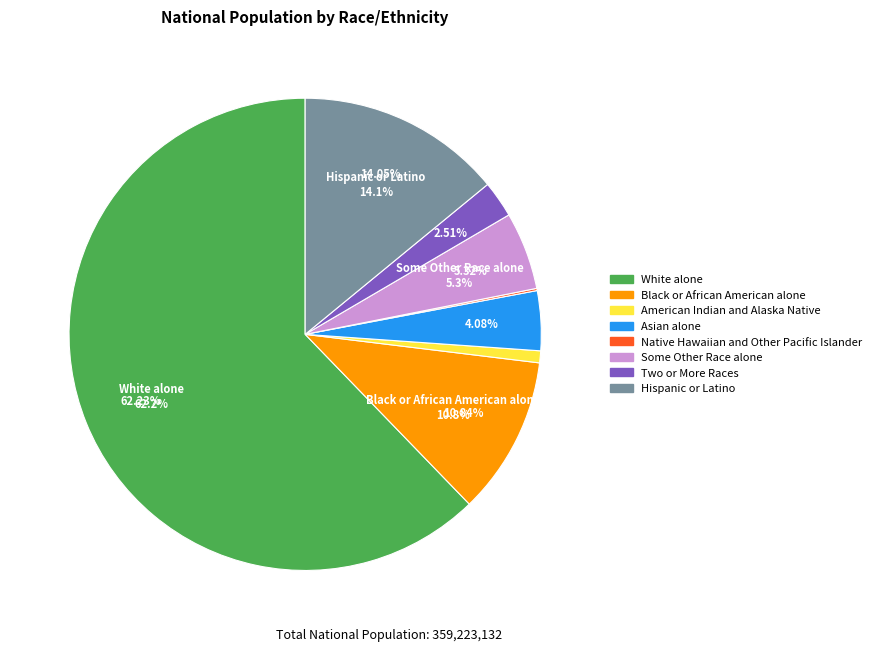

Is there a majority slice in this chart?

Yes